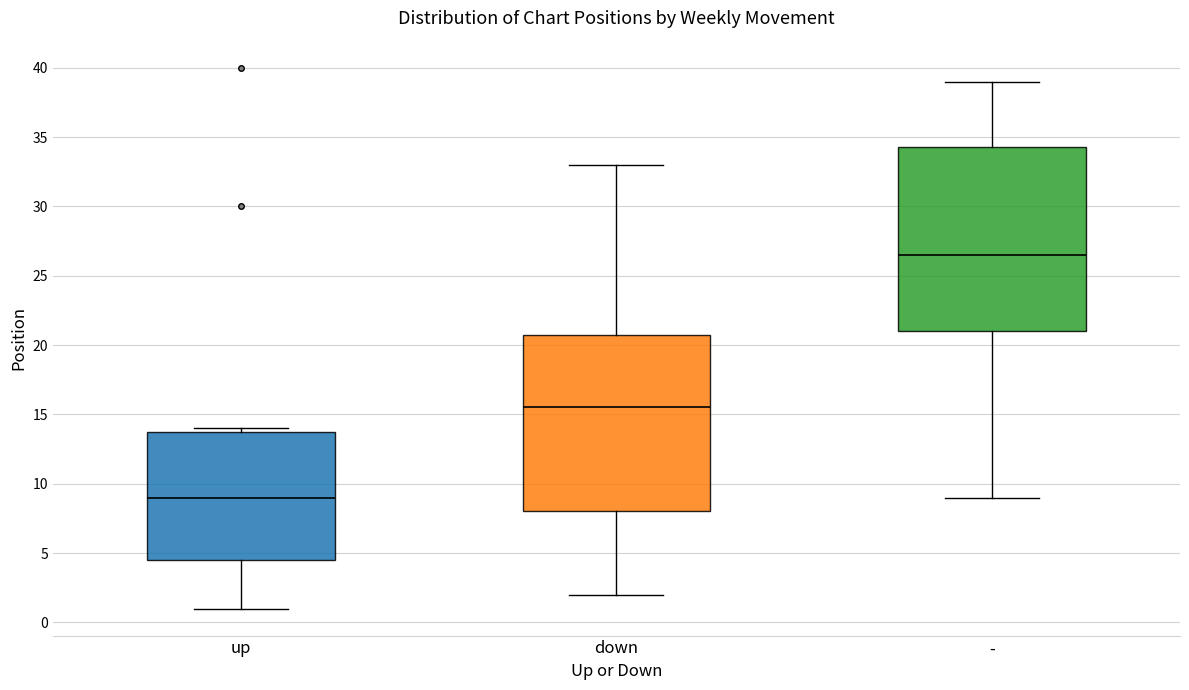

Which box's median line is the highest?

-